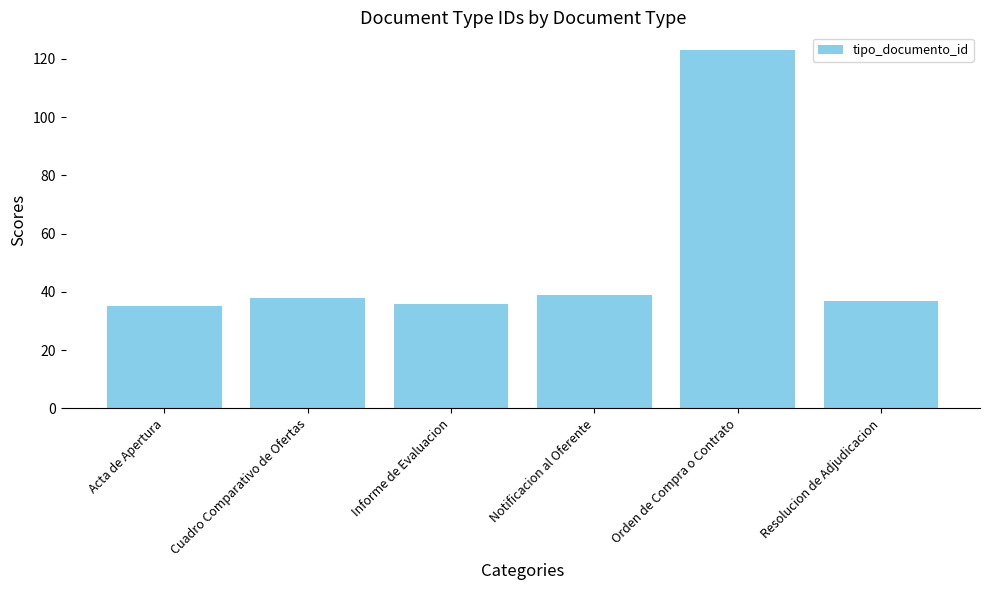

Which category has the highest value across all series?

Orden de Compra o Contrato